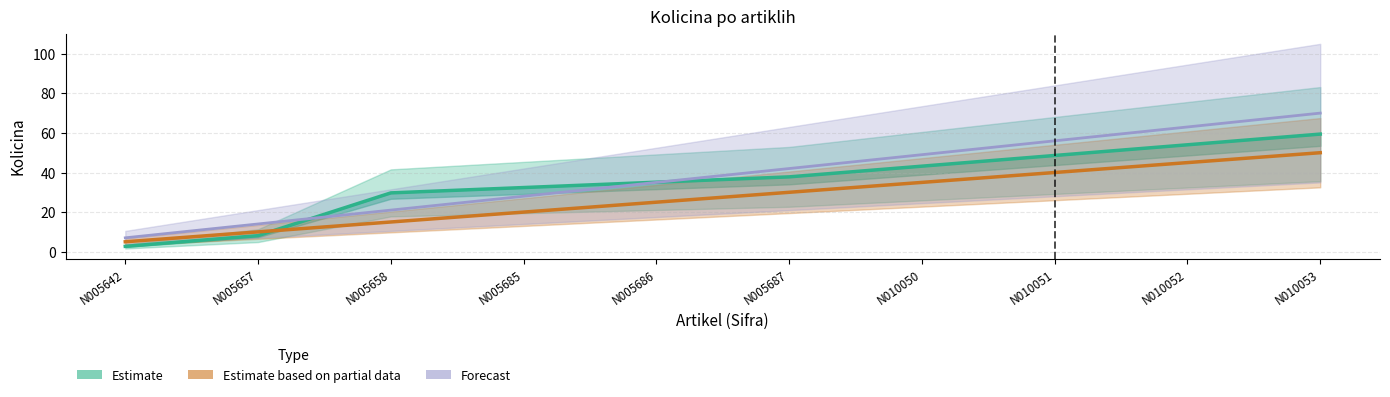

Reading left to right, extract all data points from this chart.

Estimate: 2.7	8.1	29.7	32.4	35.1	37.8	43.2	48.6	54.0	59.4
Estimate based on partial data: 5.0	10.0	15.0	20.0	25.0	30.0	35.0	40.0	45.0	50.0
Forecast: 7.0	14.0	21.0	28.0	35.0	42.0	49.0	56.0	63.0	70.0